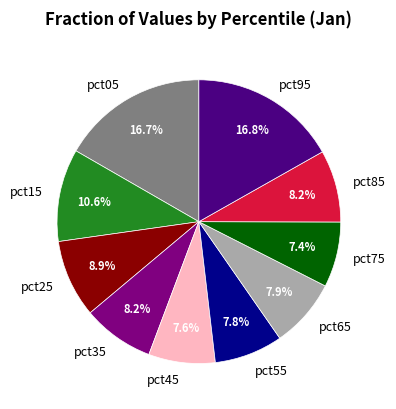

True or false: pct55 accounts for 8% of the total.

True